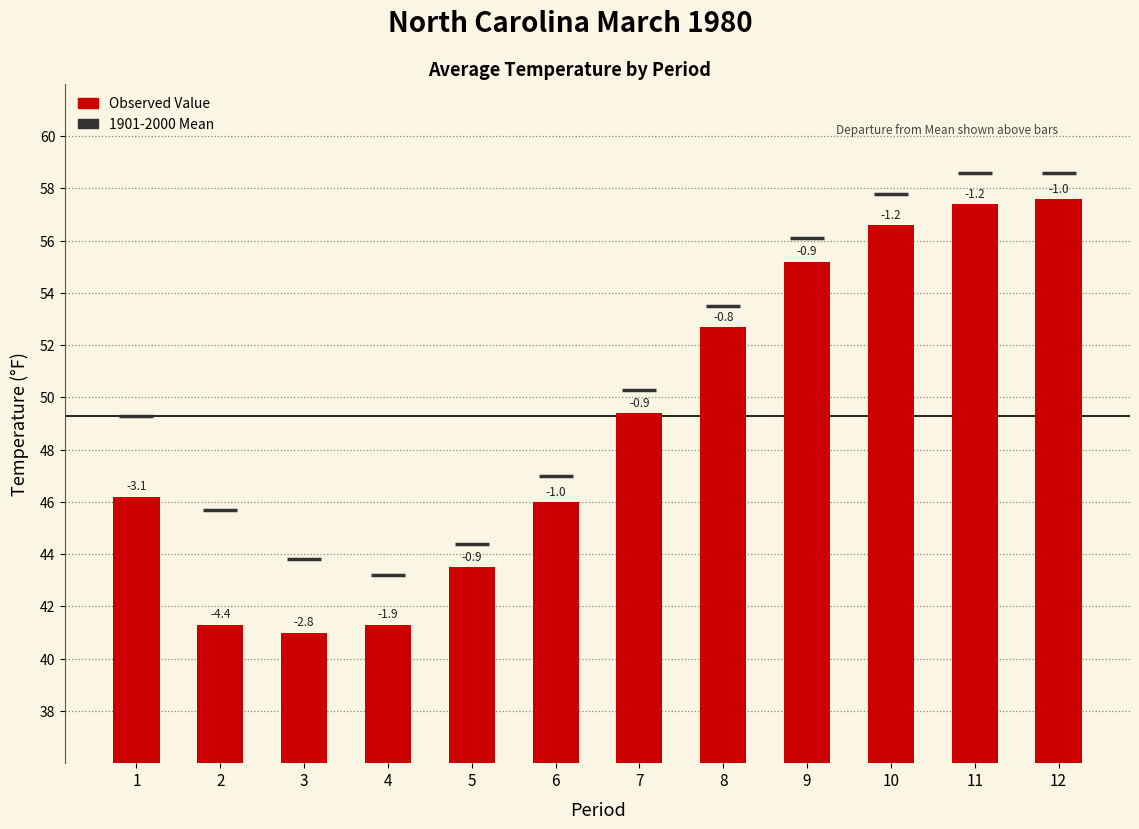

At which label does Observed Value reach its peak?

12